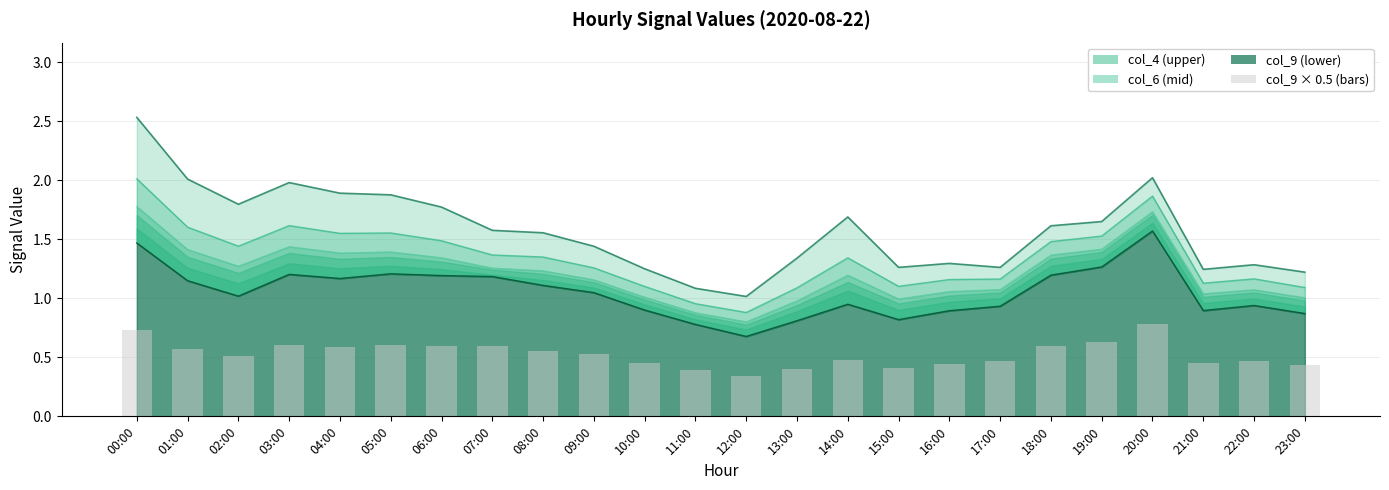

The col_5 series shows 2.0 at 08:00. True or false?

False